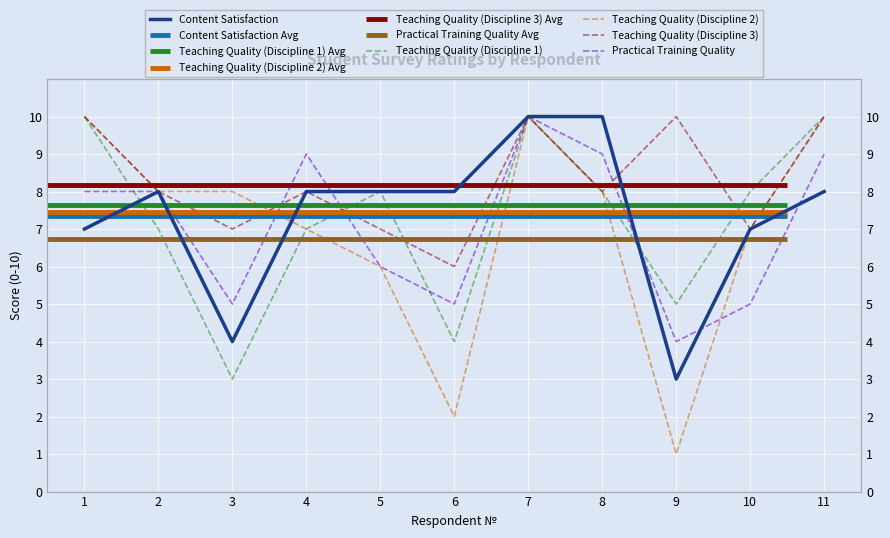

True or false: Practical Training Quality has more than 0 points higher than both neighbors.

True